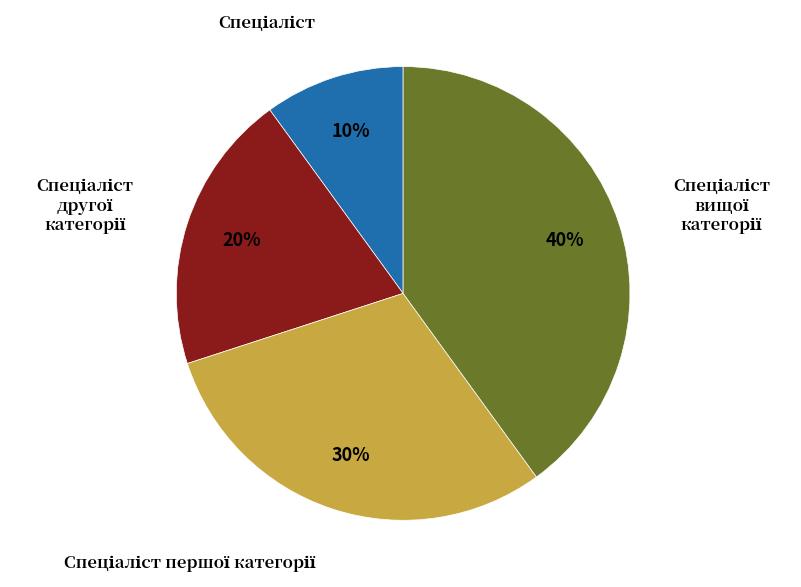

How many slices are in this pie chart?

4